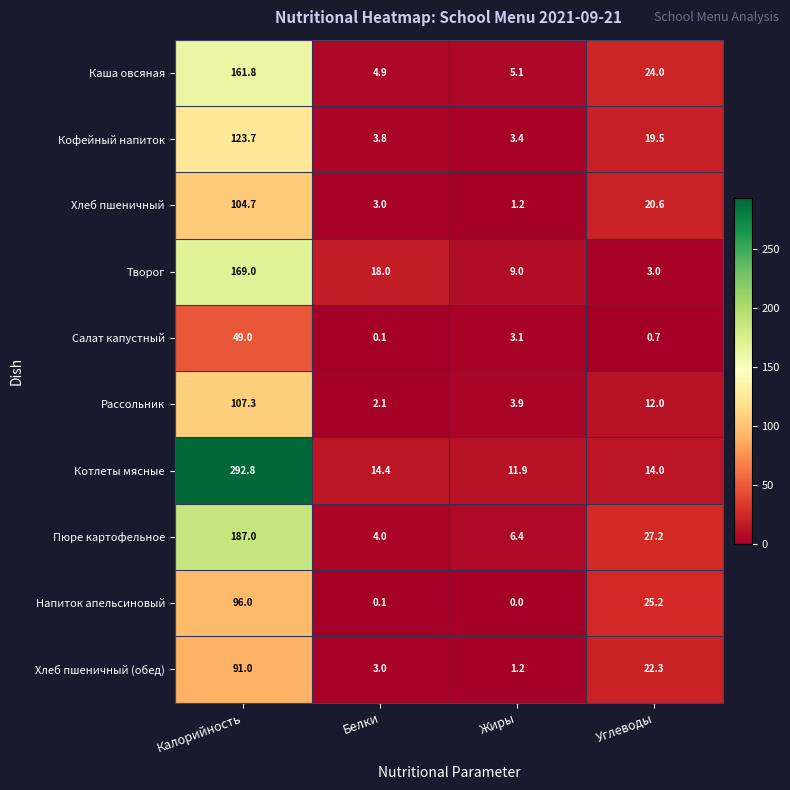

Is the value of Творог at Жиры greater than the value of Хлеб пшеничный at Жиры?

Yes